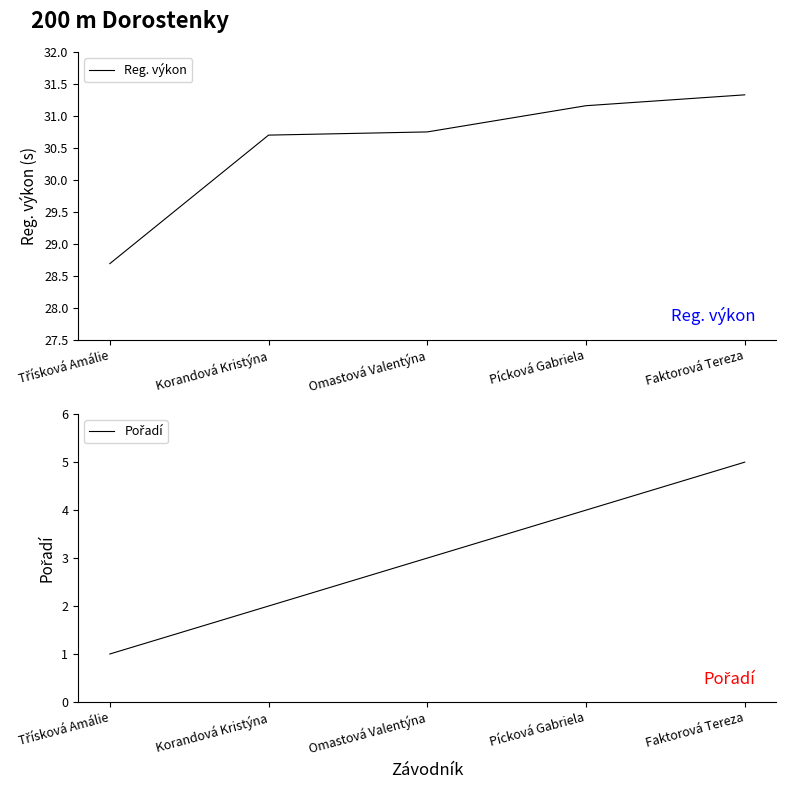

At which category is the sum across all series the highest?

Faktorová Tereza